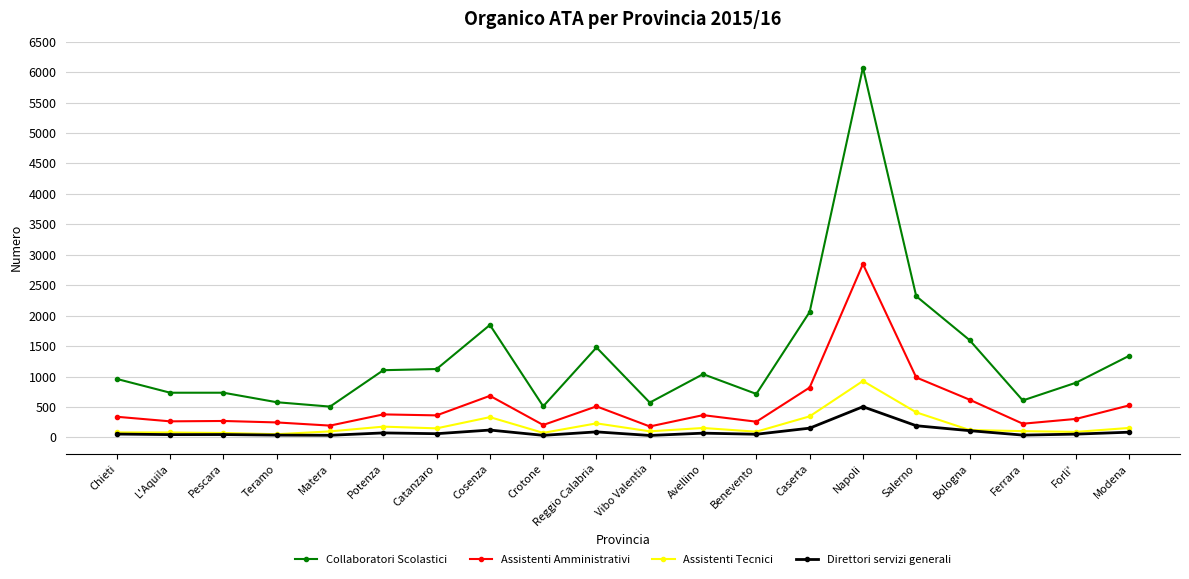

True or false: Direttori servizi generali and Assistenti Amministrativi cross at least once.

False